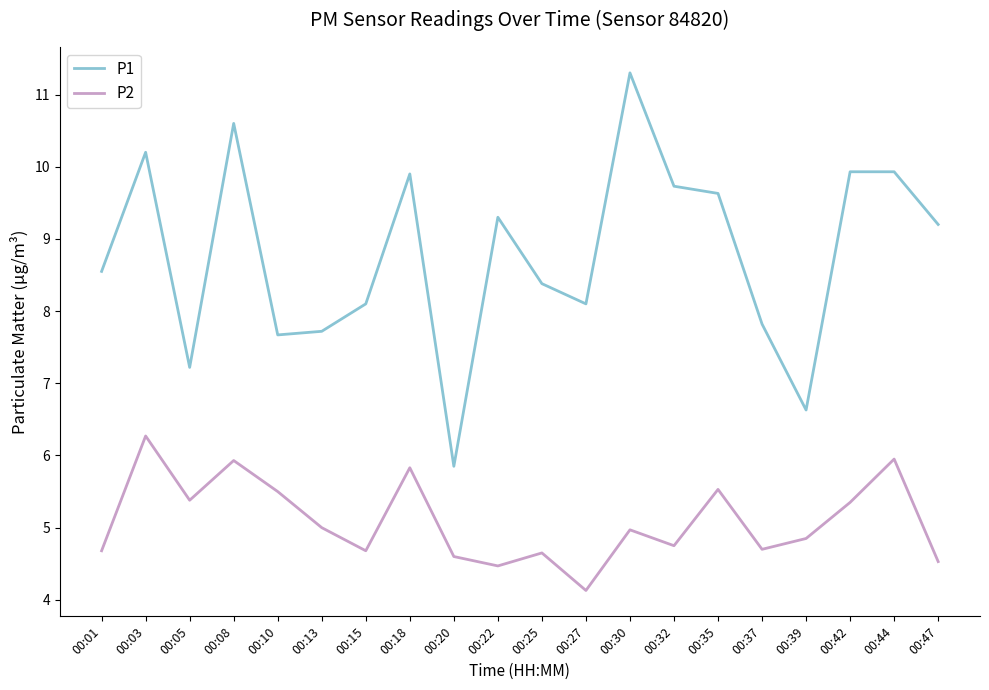

At which label does P1 reach its peak?

00:30